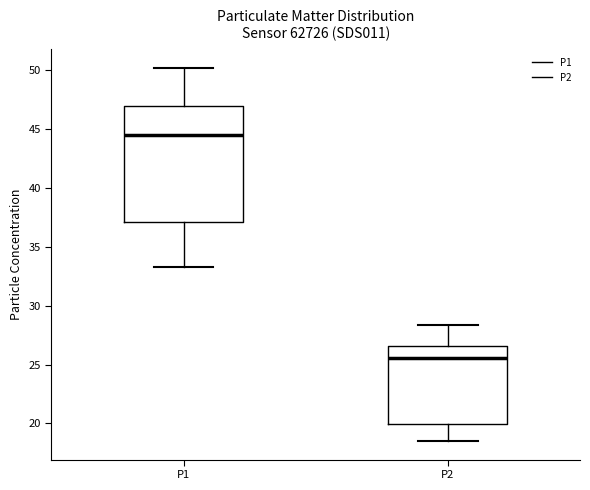

Reading left to right, transcribe this box plot: for each box, give where its median line is, the range the box spans, and where its two whiskers end, as read against the y-axis. The values are not printed on the chart, so give them approximately, as read against the axis.

P1: median 44.5, box 37.0 to 47.0, whiskers 33.5 to 50.0
P2: median 25.5, box 20.0 to 26.5, whiskers 18.5 to 28.5